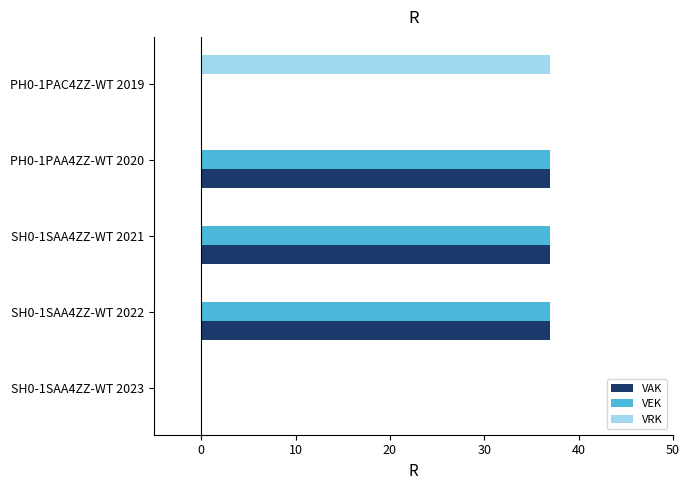

What are all the series names shown in the legend?

VAK, VEK, VRK